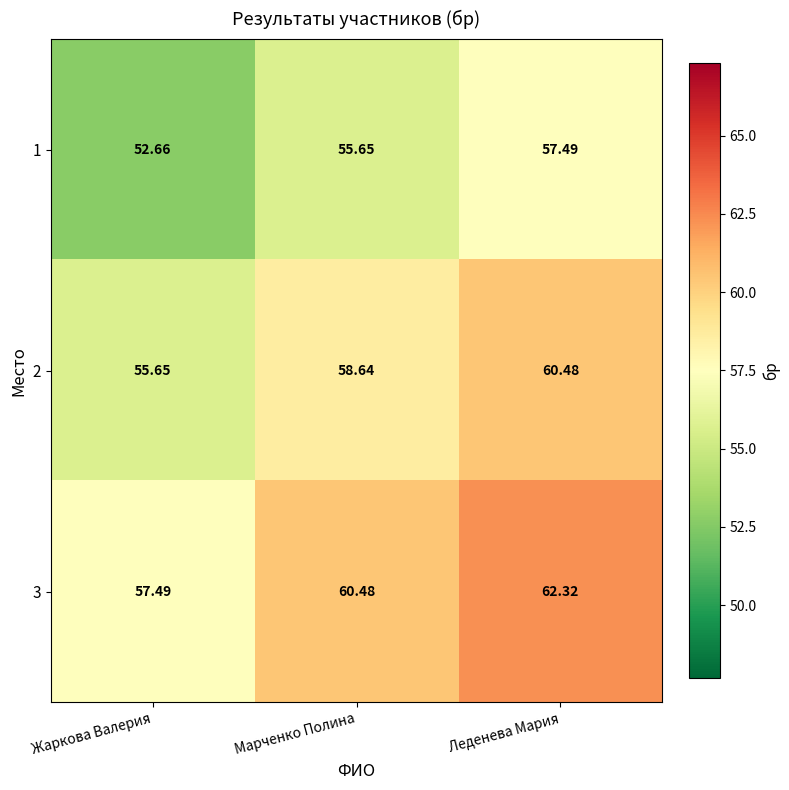

Is the value of 1 at Жаркова Валерия greater than the value of 3 at Леденева Мария?

No